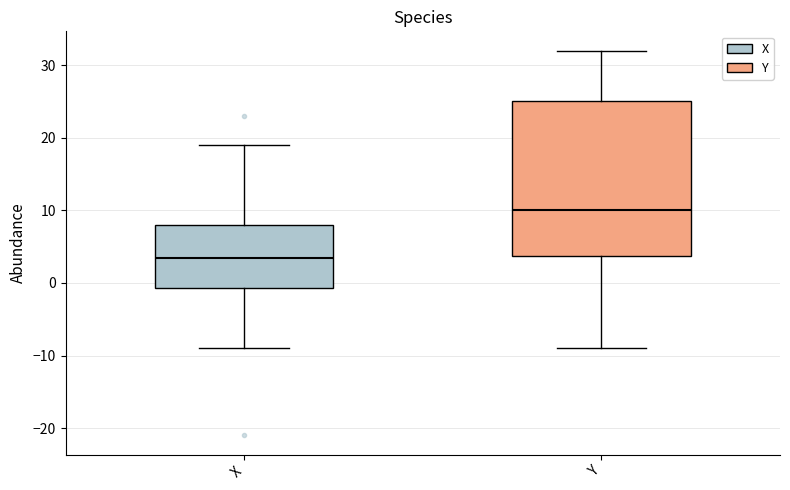

Reading left to right, transcribe this box plot: for each box, give where its median line is, the range the box spans, and where its two whiskers end, as read against the y-axis. The values are not printed on the chart, so give them approximately, as read against the axis.

X: median 4, box -1 to 8, whiskers -9 to 19
Y: median 10, box 4 to 25, whiskers -9 to 32